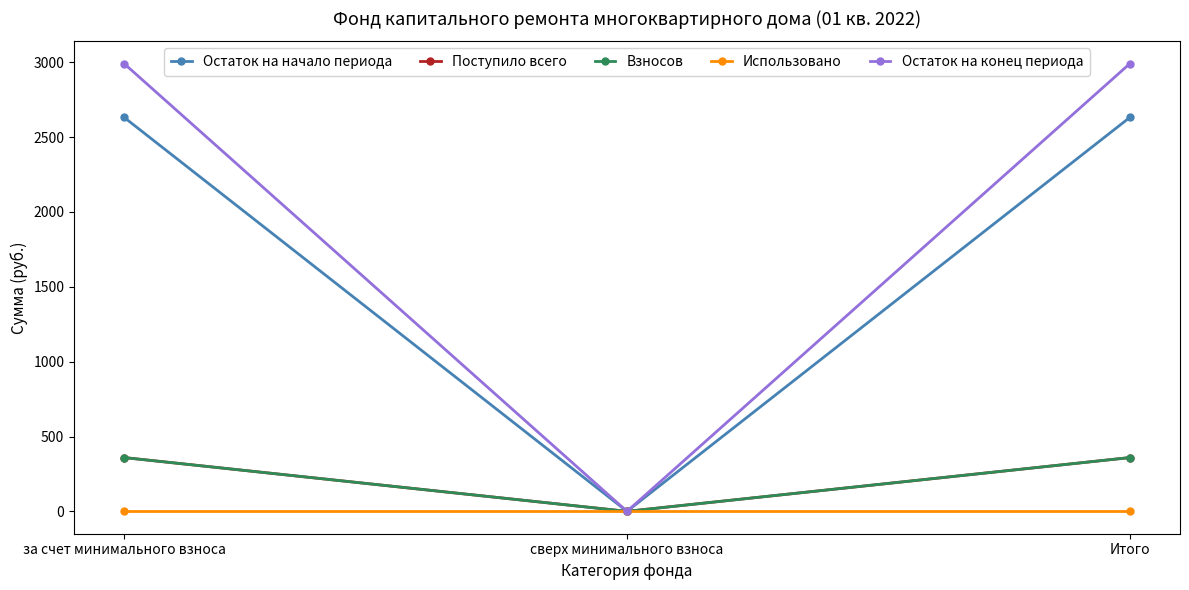

Does the chart have visible grid lines?

No